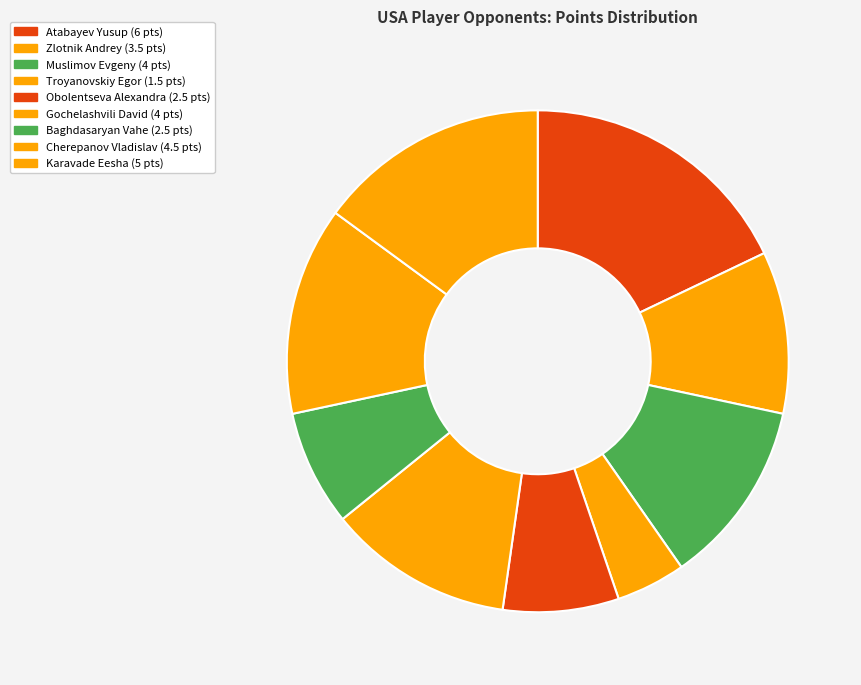

To the nearest percent, what is the average slice percentage?

11%